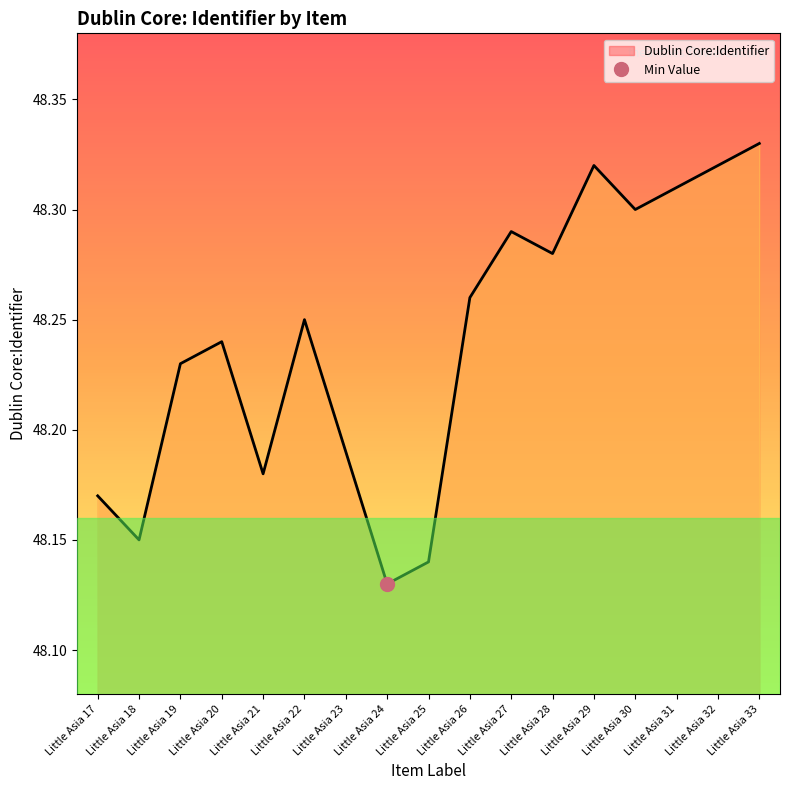

What is the greatest value displayed?

48.3